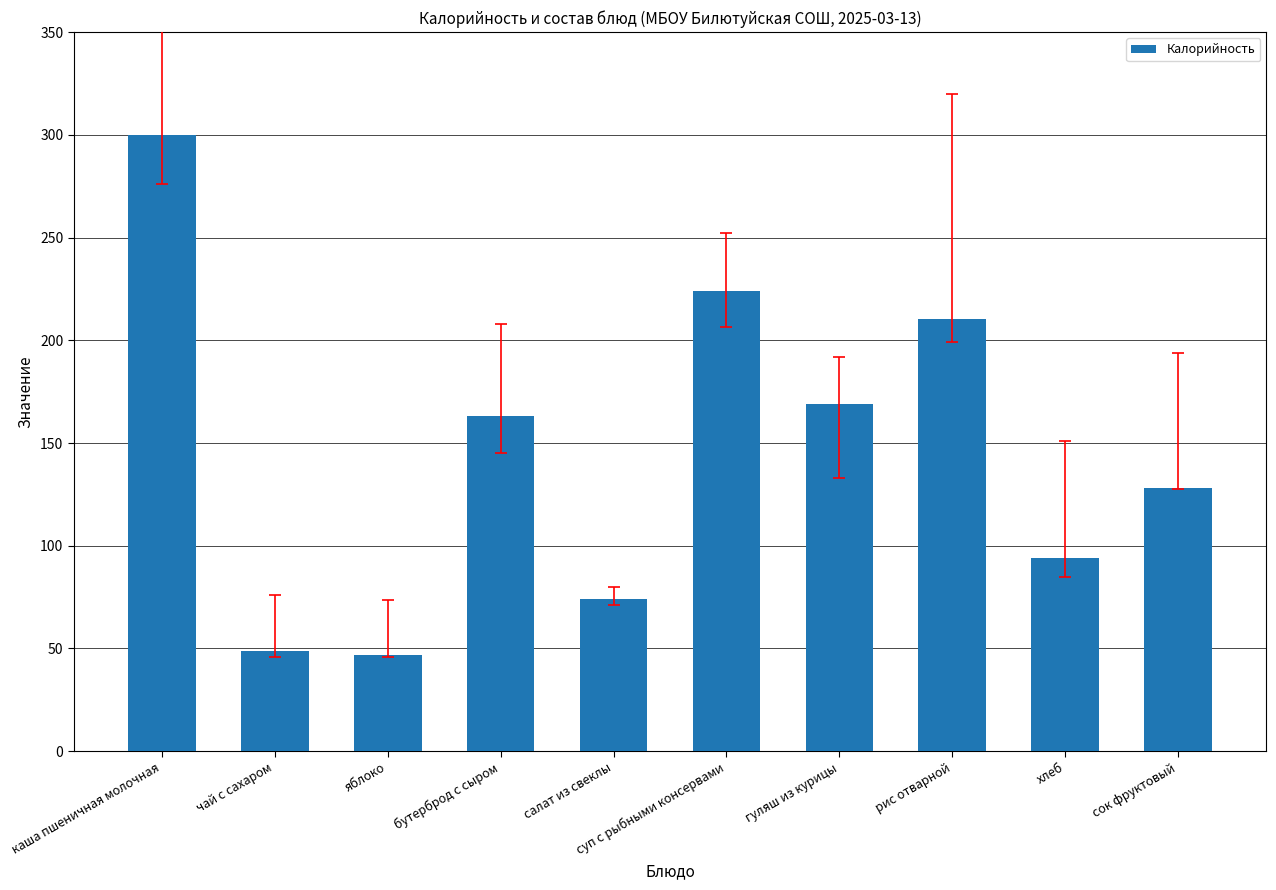

The chart shows a value of 210.1 at рис отварной. True or false?

True